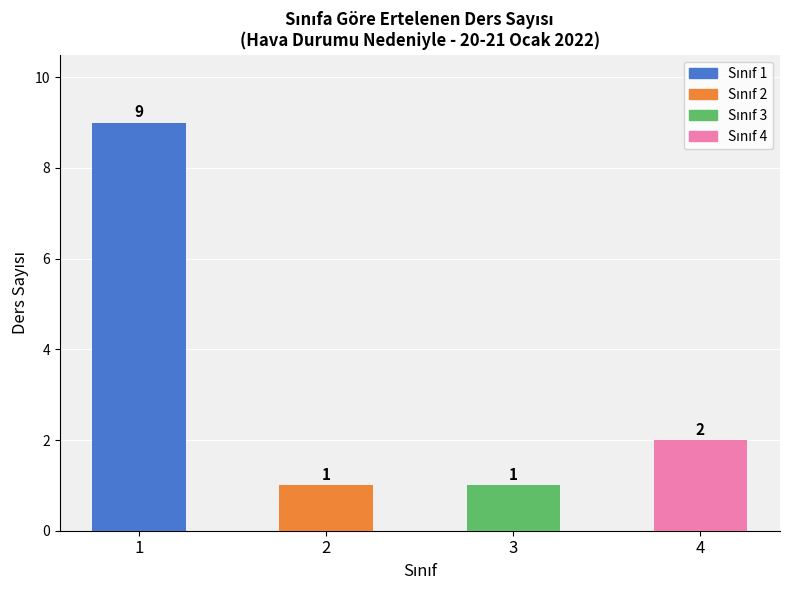

Reading left to right, extract all data points from this chart.

1=9	2=1	3=1	4=2